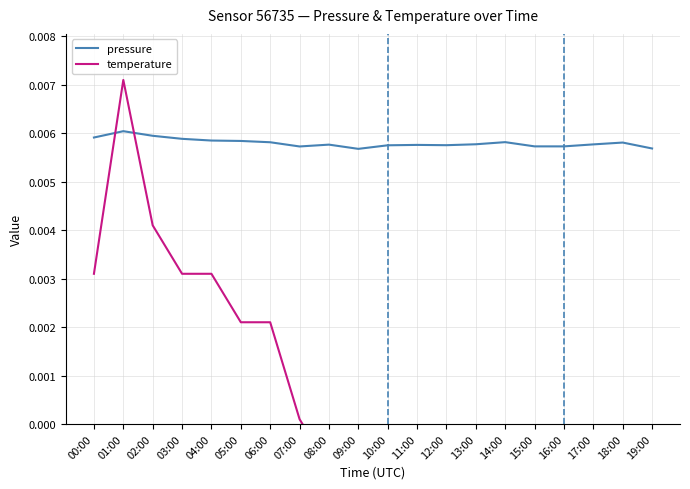

How many values in temperature are below zero?

12